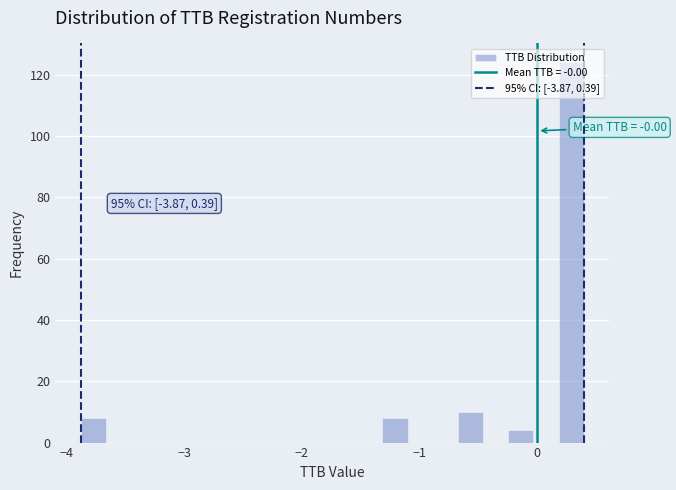

Read against the x-axis, roughly where is the centre of the tallest bar?

0.3